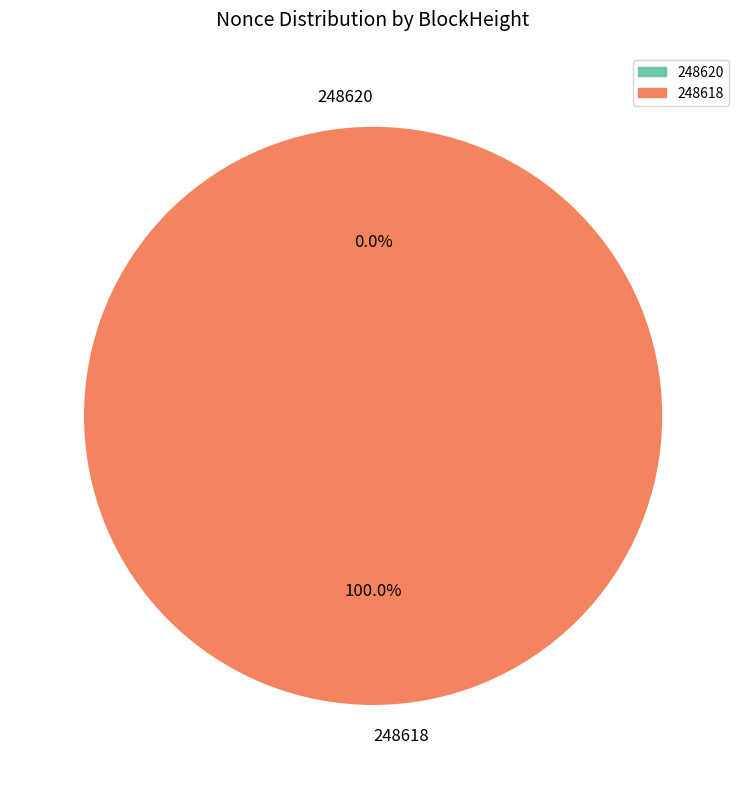

Is there a majority slice in this chart?

Yes